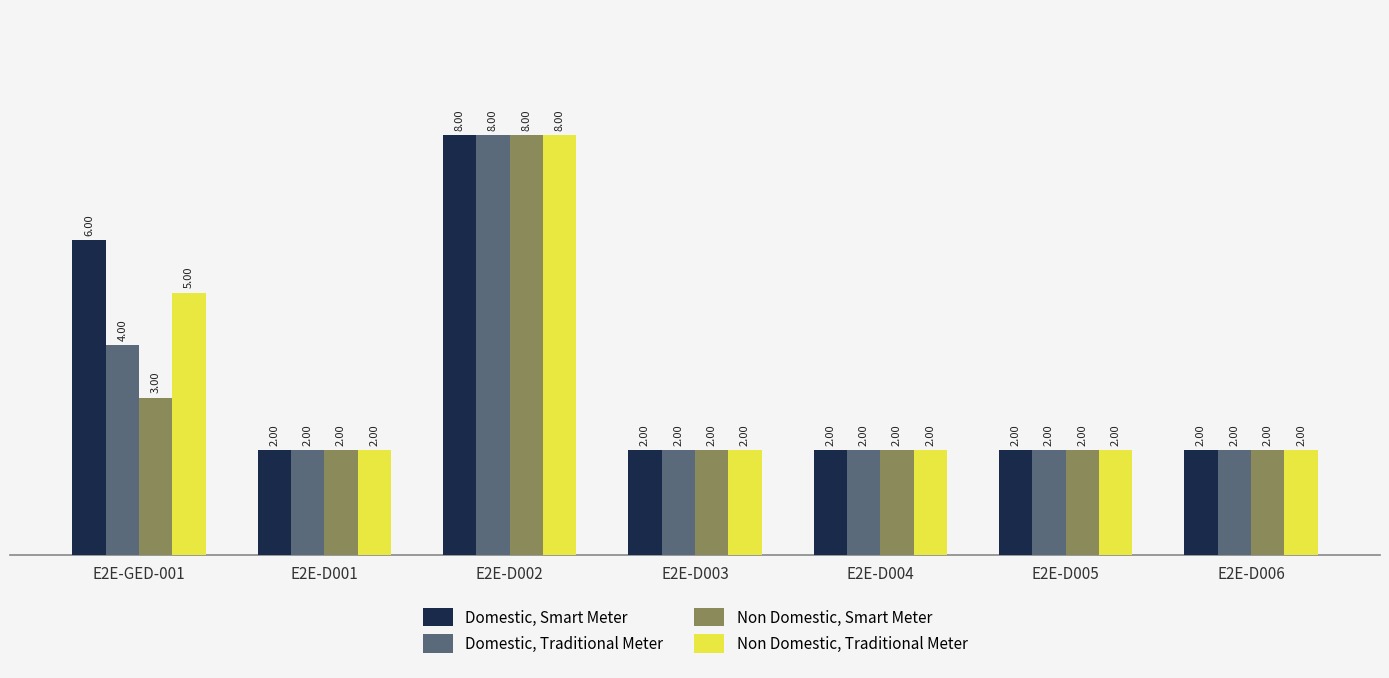

What is the total value across all series at E2E-D002?

32